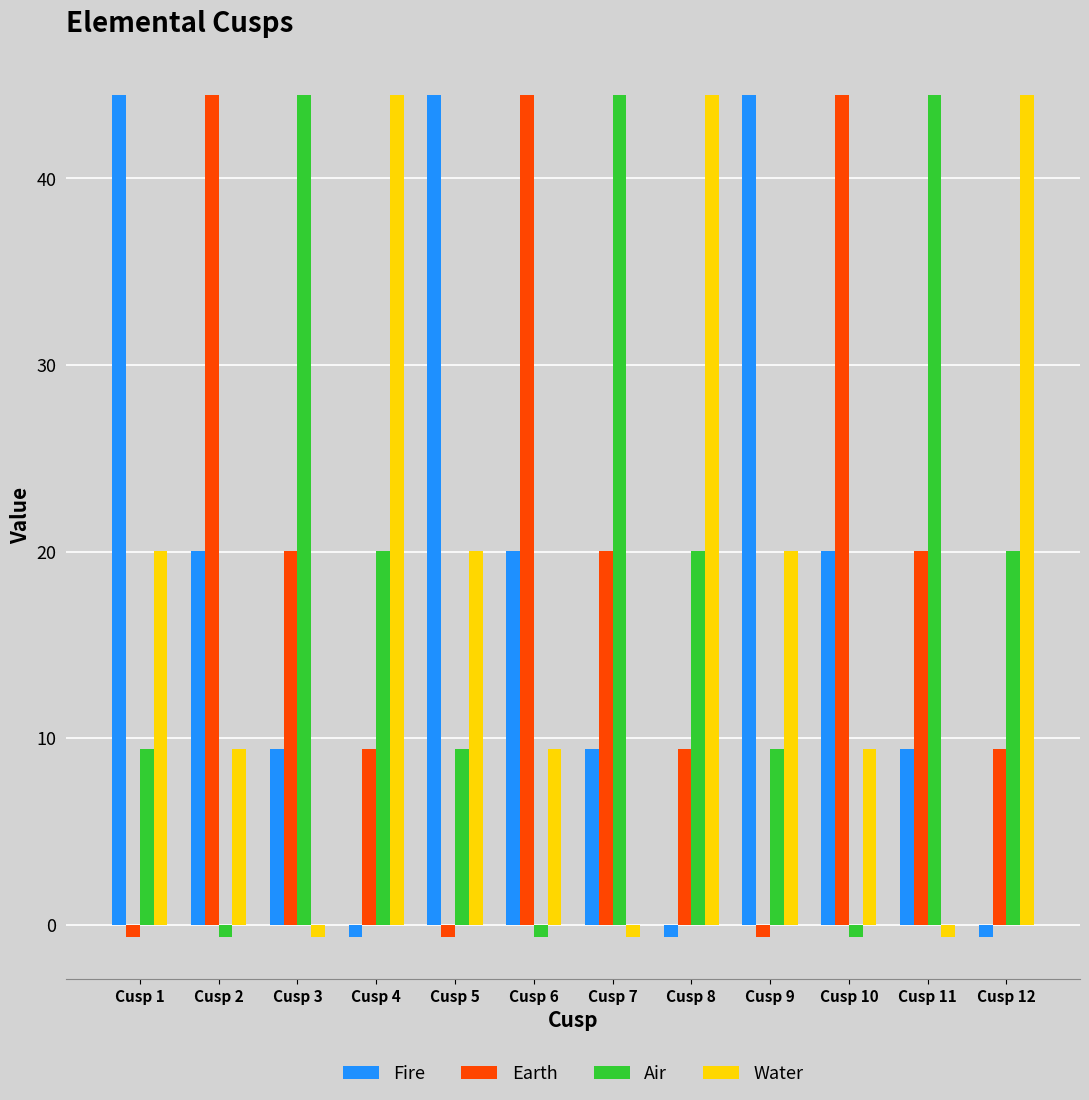

What is the minimum value for Fire?

-0.6